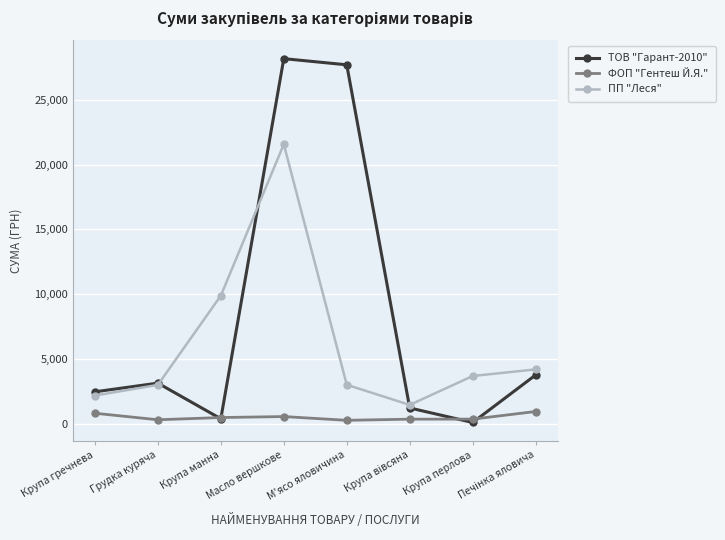

List the series in order of their overall mean, lowest first.

ФОП "Гентеш Й.Я.", ПП "Леся", ТОВ "Гарант-2010"